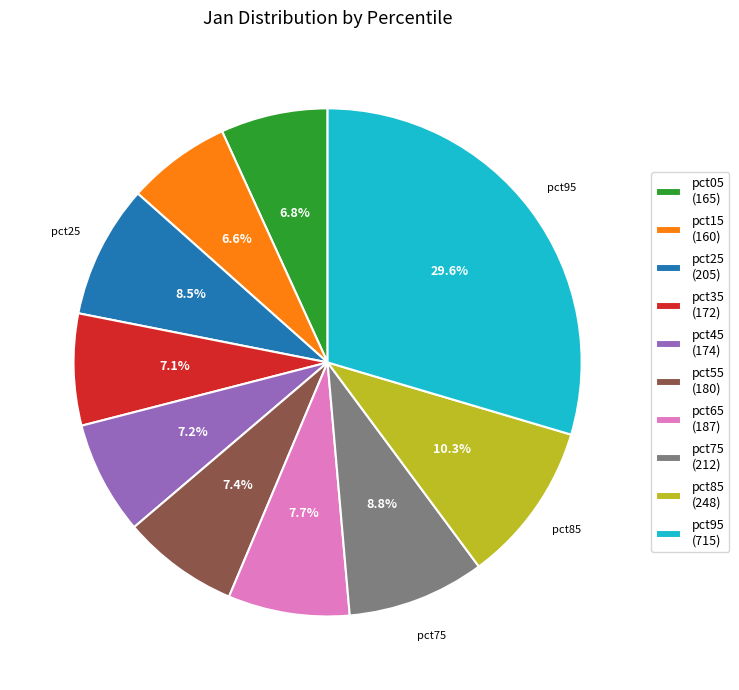

Does any single category account for the majority?

No